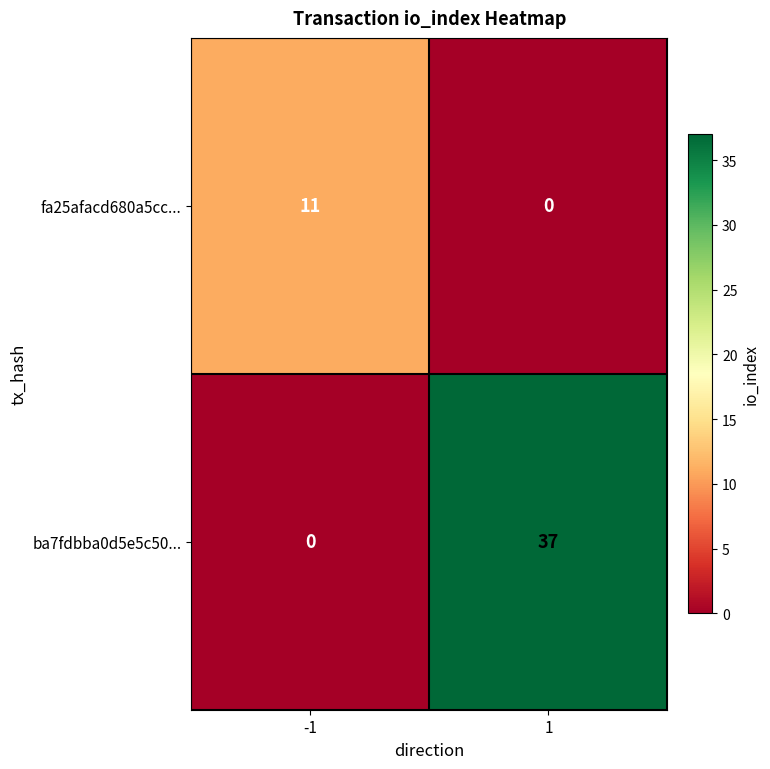

The value of fa25afacd680a5cc... at 1 is 0. True or false?

True